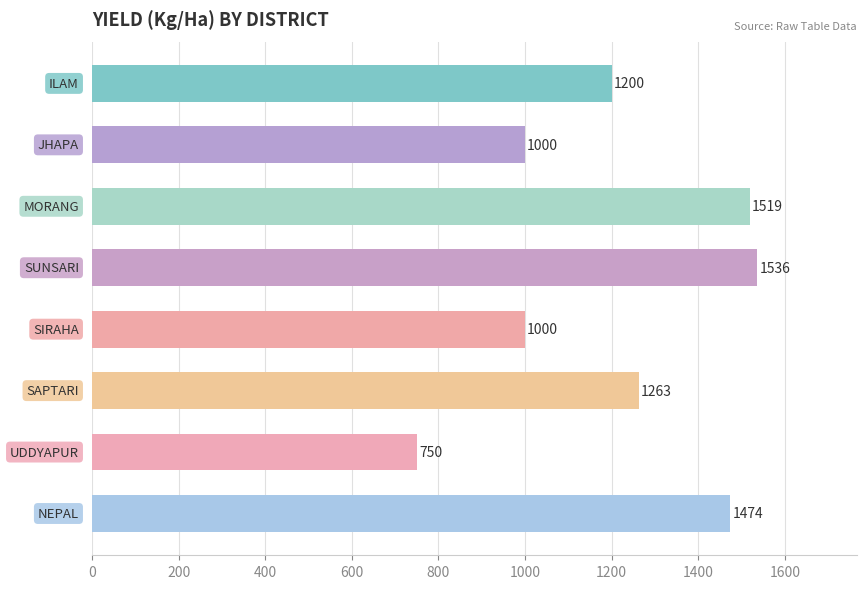

What is the minimum value shown in the chart?

750